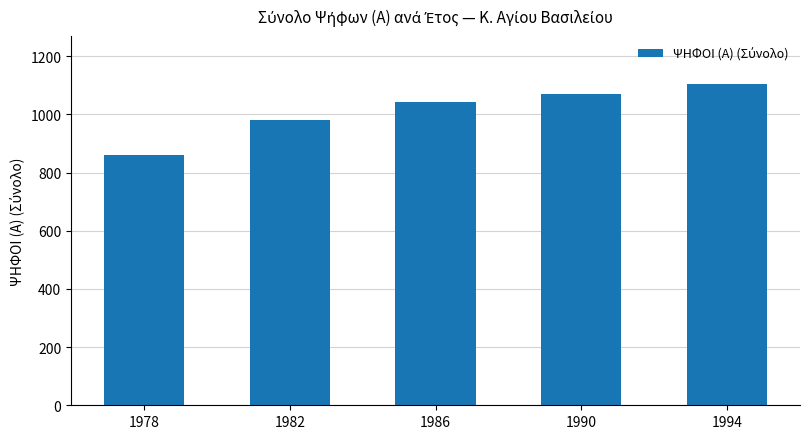

How many values are below 1044?

2